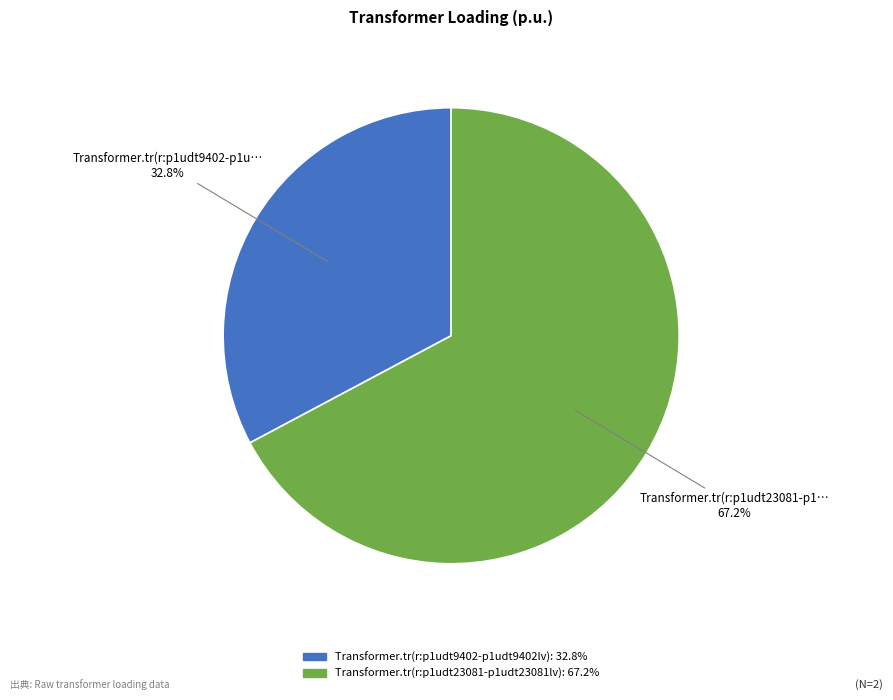

What is the majority slice?

Transformer.tr(r:p1udt23081-p1udt23081lv)